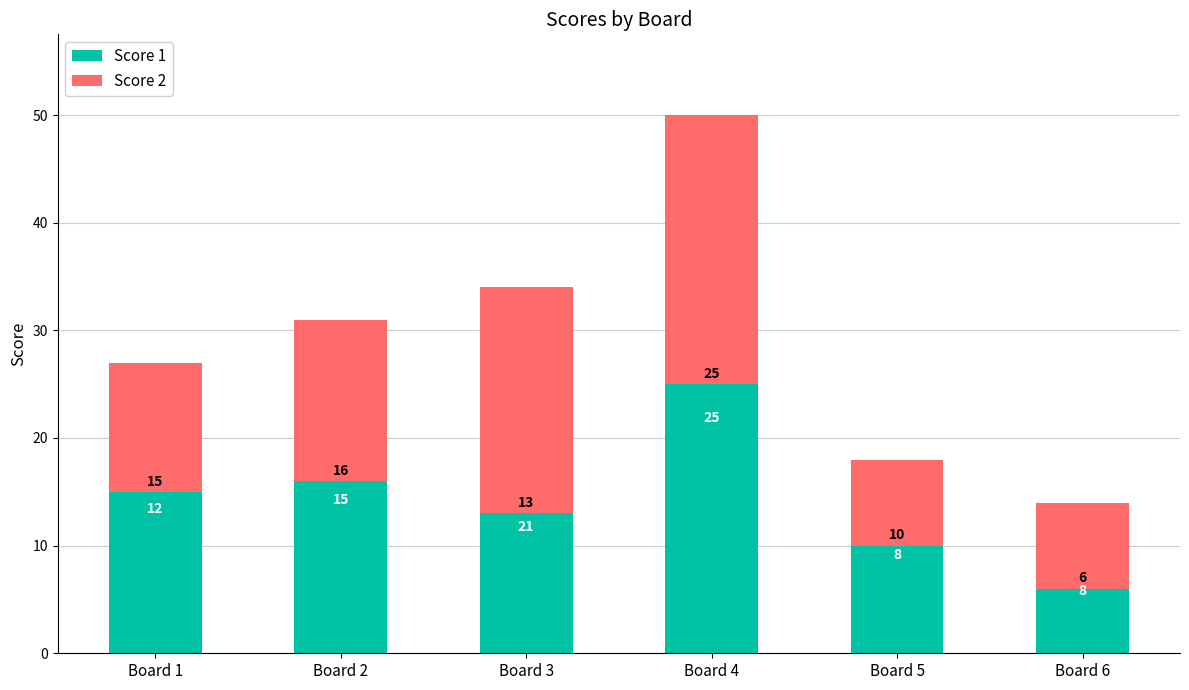

What is the total value across all series at Board 3?

34